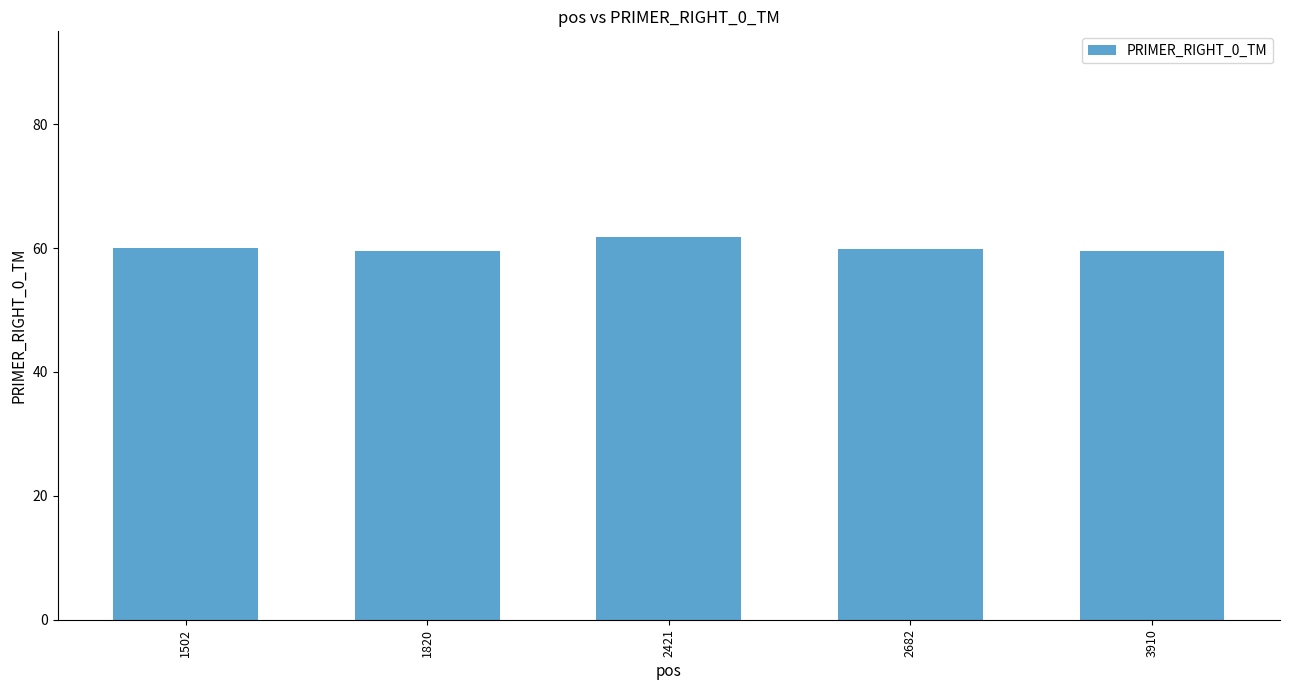

What value does the data have at 1820?

59.5